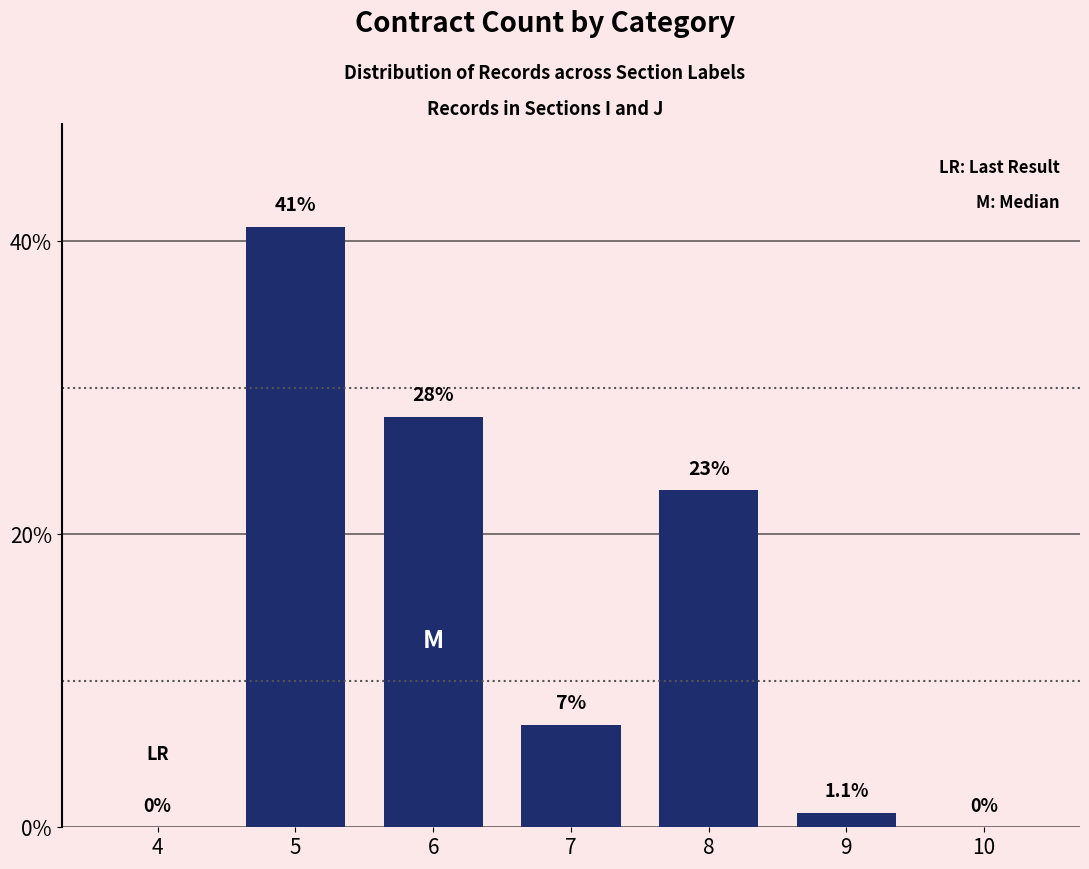

At which label does the data first exceed 7?

5